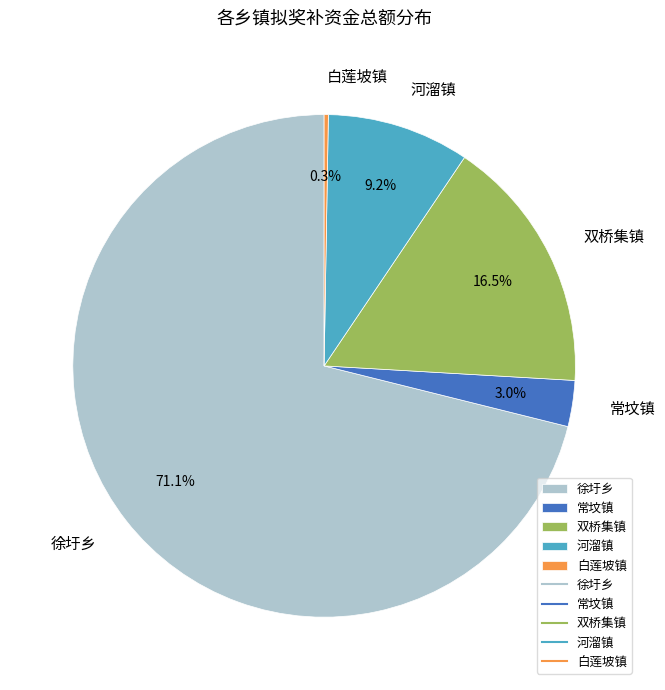

What is the largest slice in the pie chart?

徐圩乡